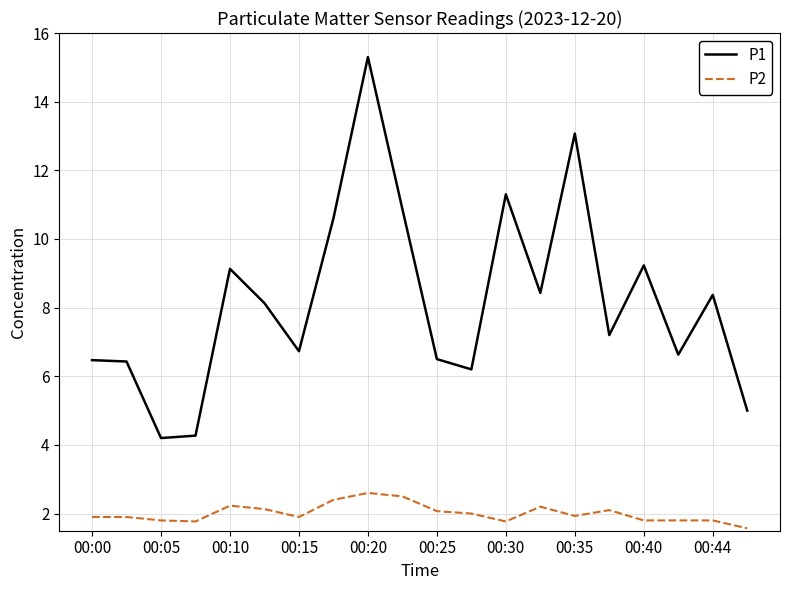

How many series are shown in this chart?

2